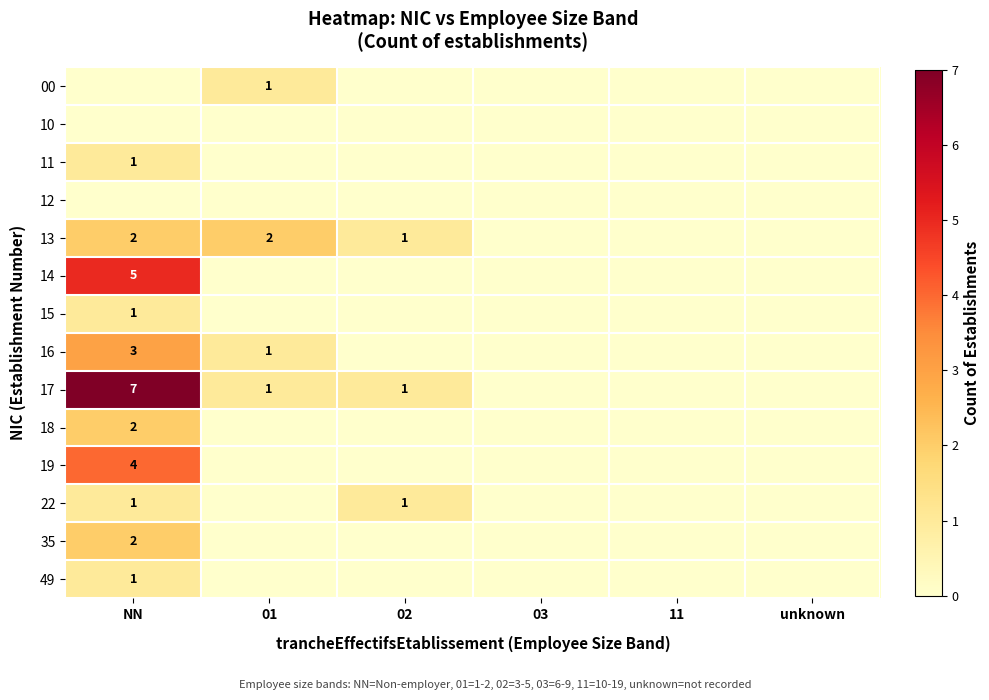

Is it true that 15 equals 2 at NN?

False